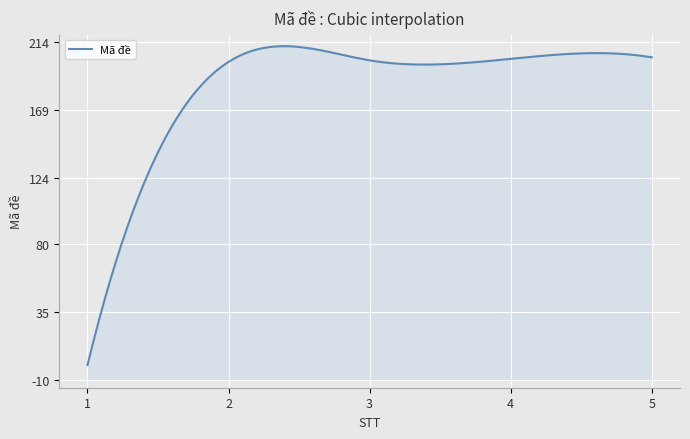

At which label does the data first exceed 202?

4